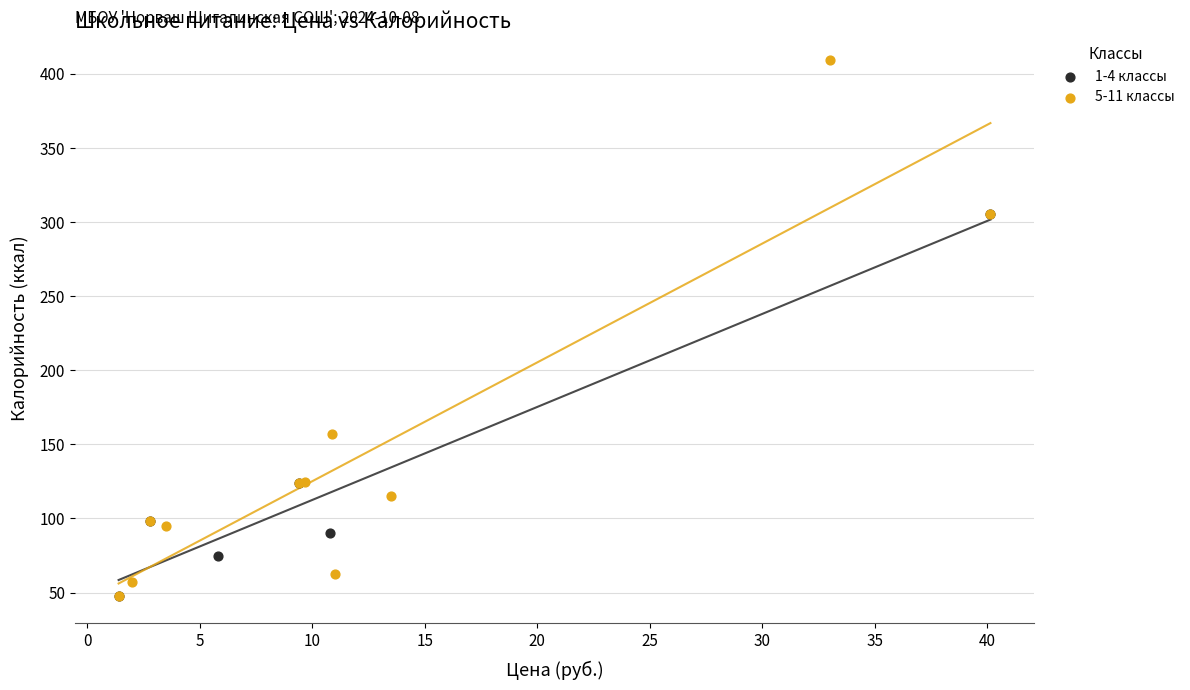

What are all the series names shown in the legend?

1-4 классы, 5-11 классы